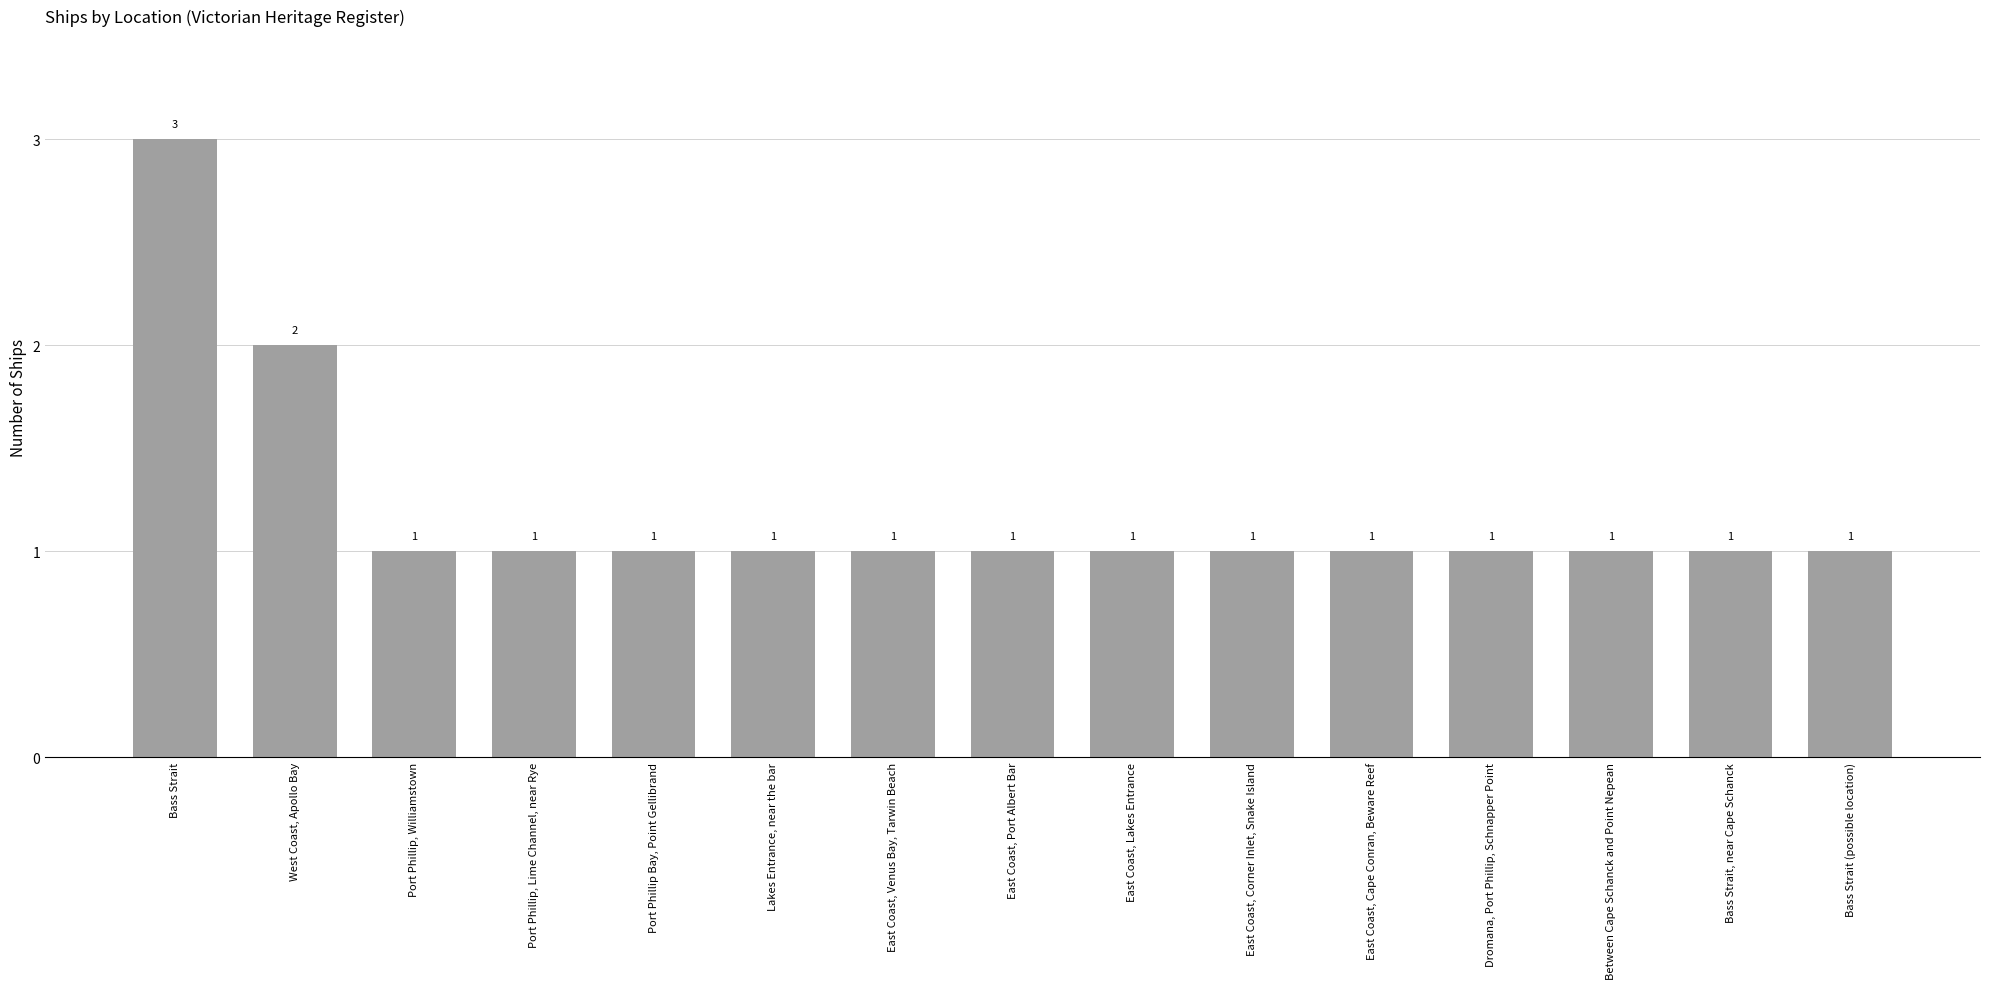

What is the smallest value displayed?

1